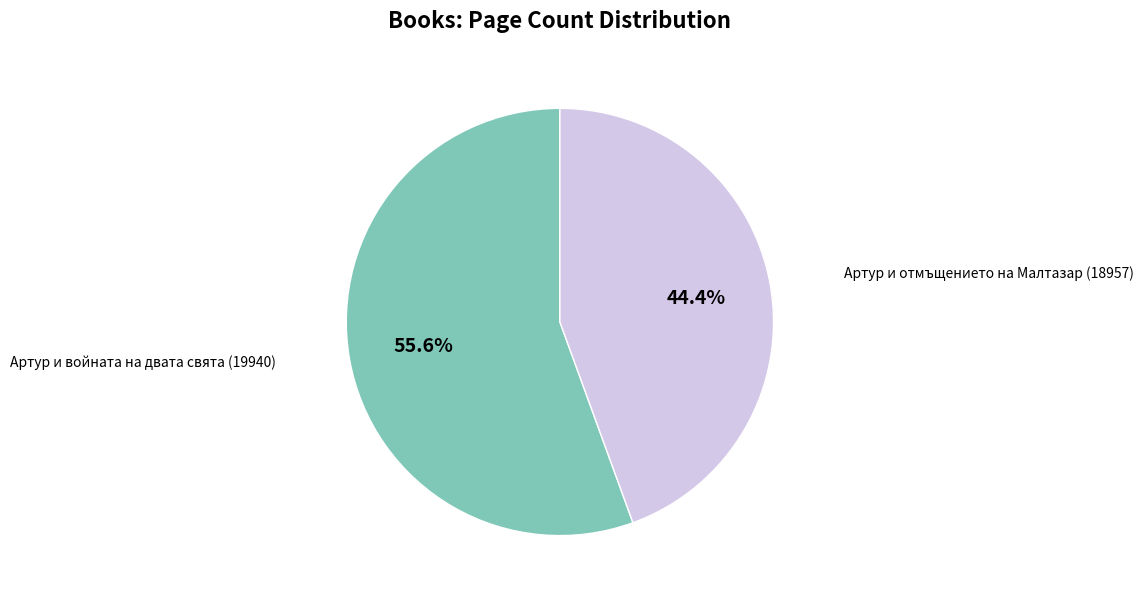

Combined, what portion of the pie is Артур и войната на двата свята (19940) and Артур и отмъщението на Малтазар (18957)?

100.0%